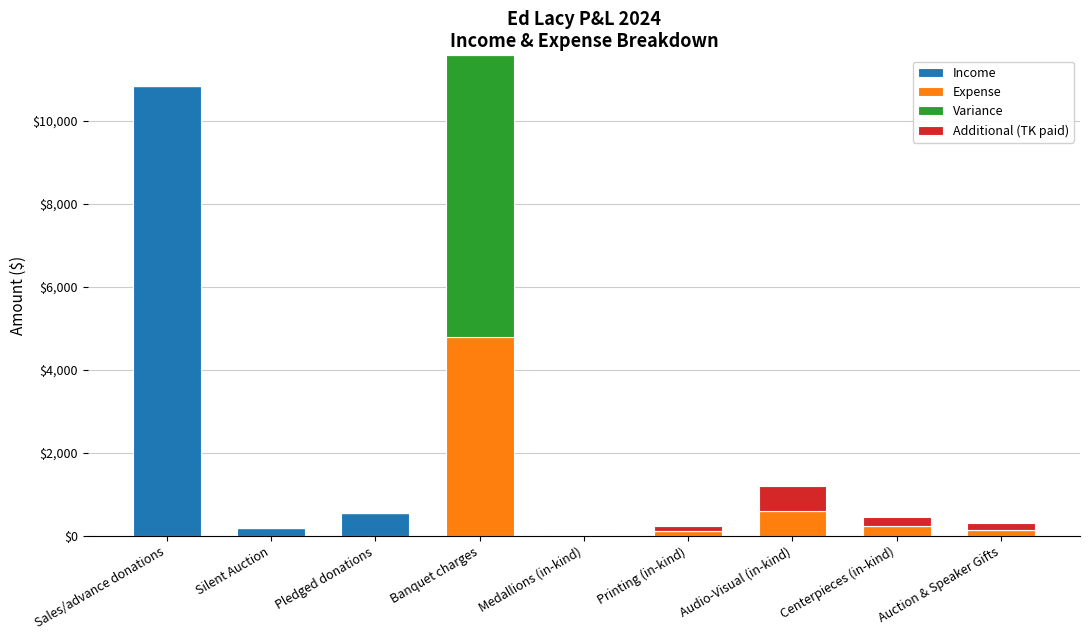

At which label does Income reach its peak?

Sales/advance donations